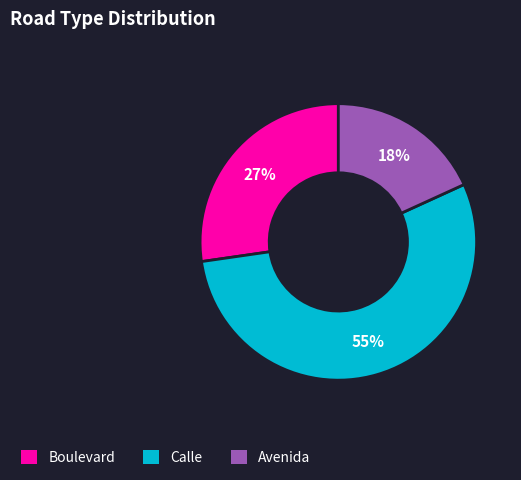

Is there a majority slice in this chart?

Yes